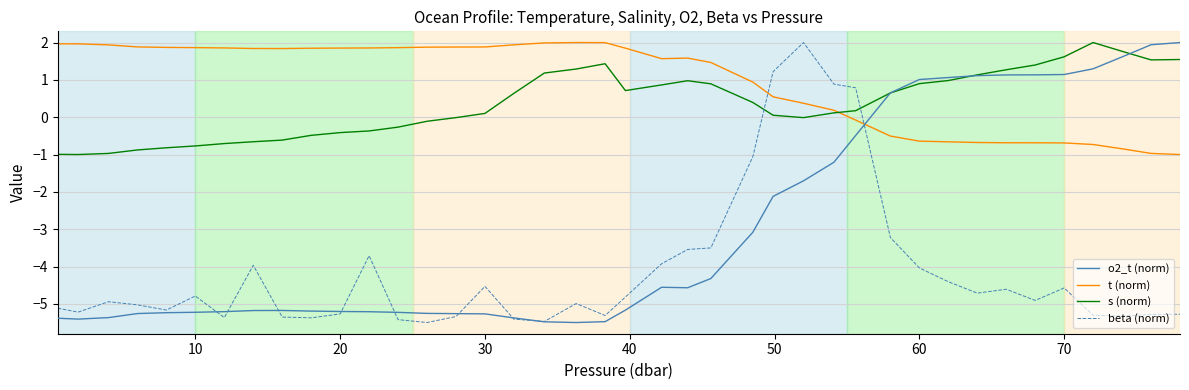

Which series ends up on top after the final intersection of o2_t (norm) and t (norm)?

o2_t (norm)